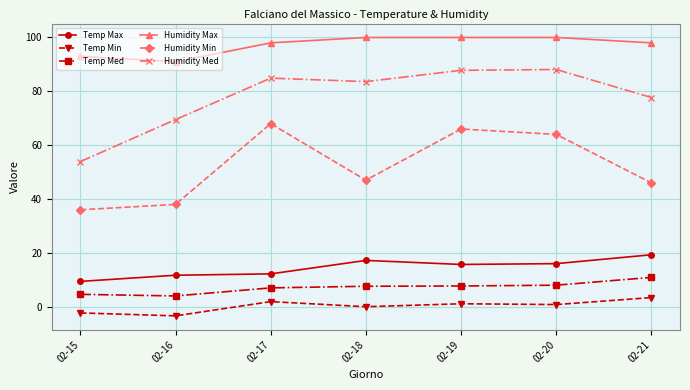

What is the difference between the maximum and minimum values in the Humidity Med series?

34.2